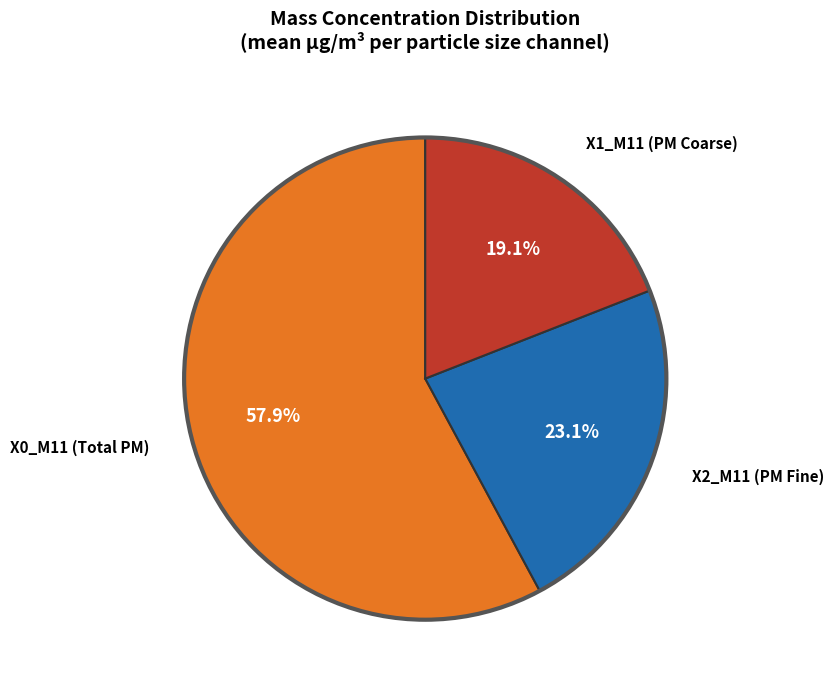

Which has a higher value, X0_M11 (Total PM) or X1_M11 (PM Coarse)?

X0_M11 (Total PM)